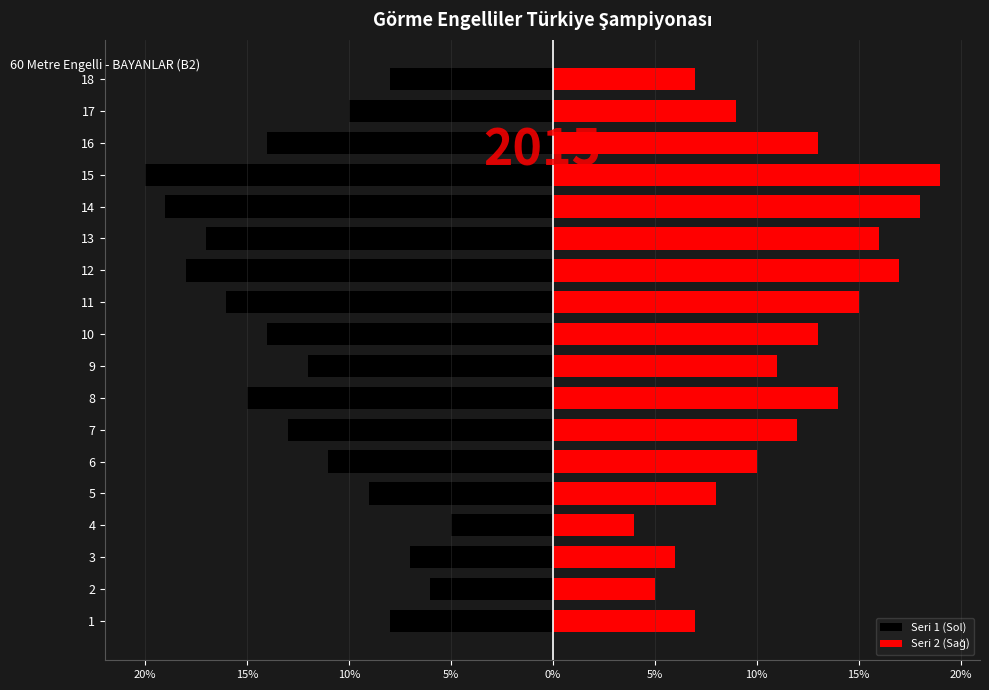

How many bars are there in each group?

2